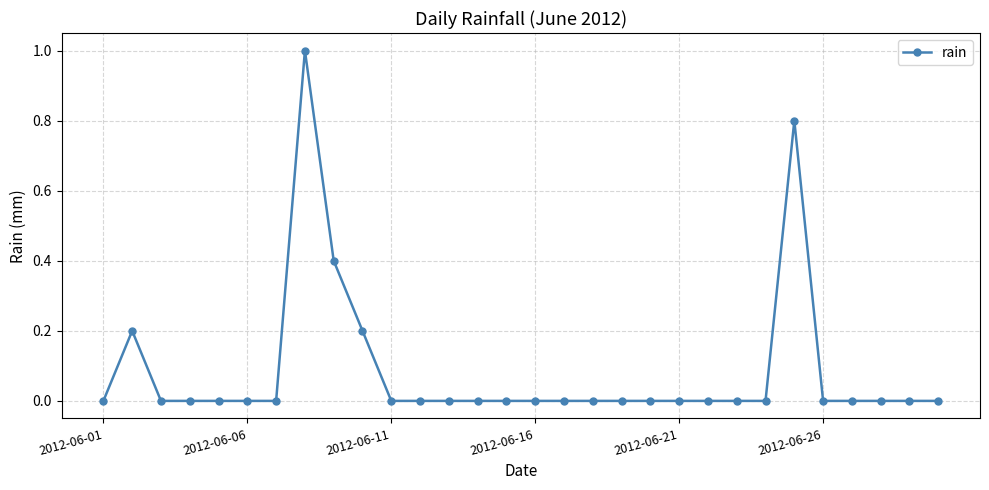

How many data points does each series have?

30